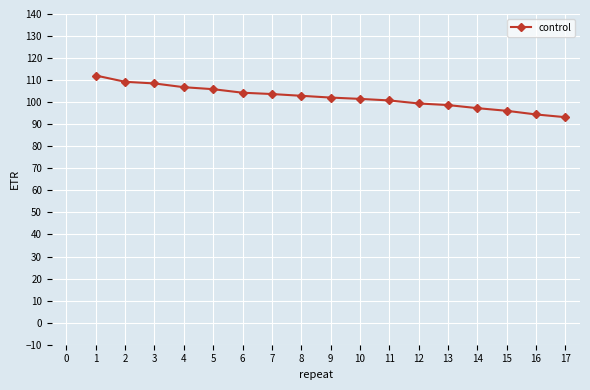

Does the chart have visible grid lines?

Yes